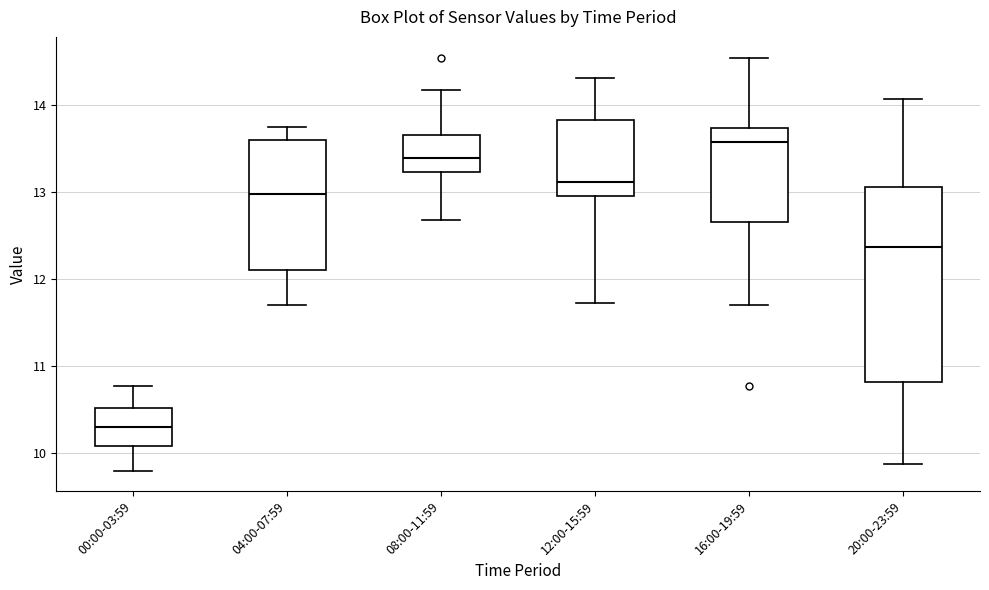

Reading left to right, read every box against the y-axis: the position of its median line, the range the box covers, and the ends of its whiskers. The values are not printed on the chart, so give them approximately, as read against the axis.

00:00-03:59: median 10.3, box 10.1 to 10.5, whiskers 9.8 to 10.8
04:00-07:59: median 13.0, box 12.1 to 13.6, whiskers 11.7 to 13.8
08:00-11:59: median 13.4, box 13.2 to 13.7, whiskers 12.7 to 14.2
12:00-15:59: median 13.1, box 13.0 to 13.8, whiskers 11.7 to 14.3
16:00-19:59: median 13.6, box 12.7 to 13.7, whiskers 11.7 to 14.6
20:00-23:59: median 12.4, box 10.8 to 13.1, whiskers 9.9 to 14.1